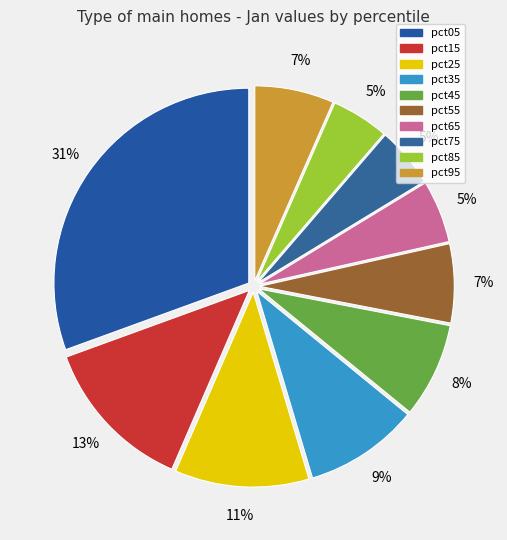

To the nearest percent, what is the combined percentage of pct25 and pct45?

19%